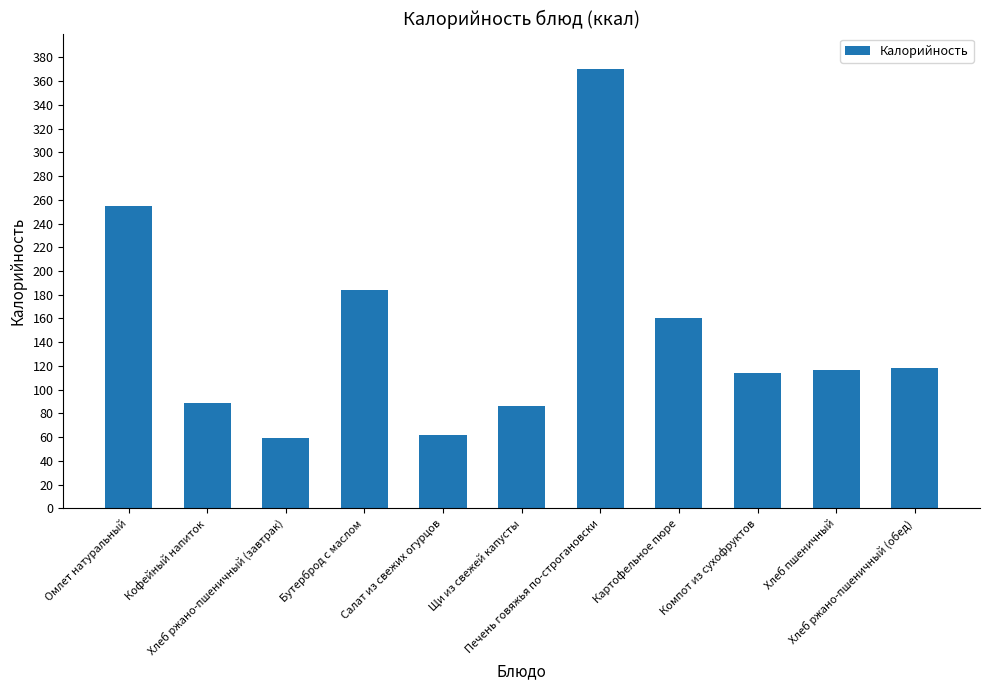

How many data points does each series have?

11